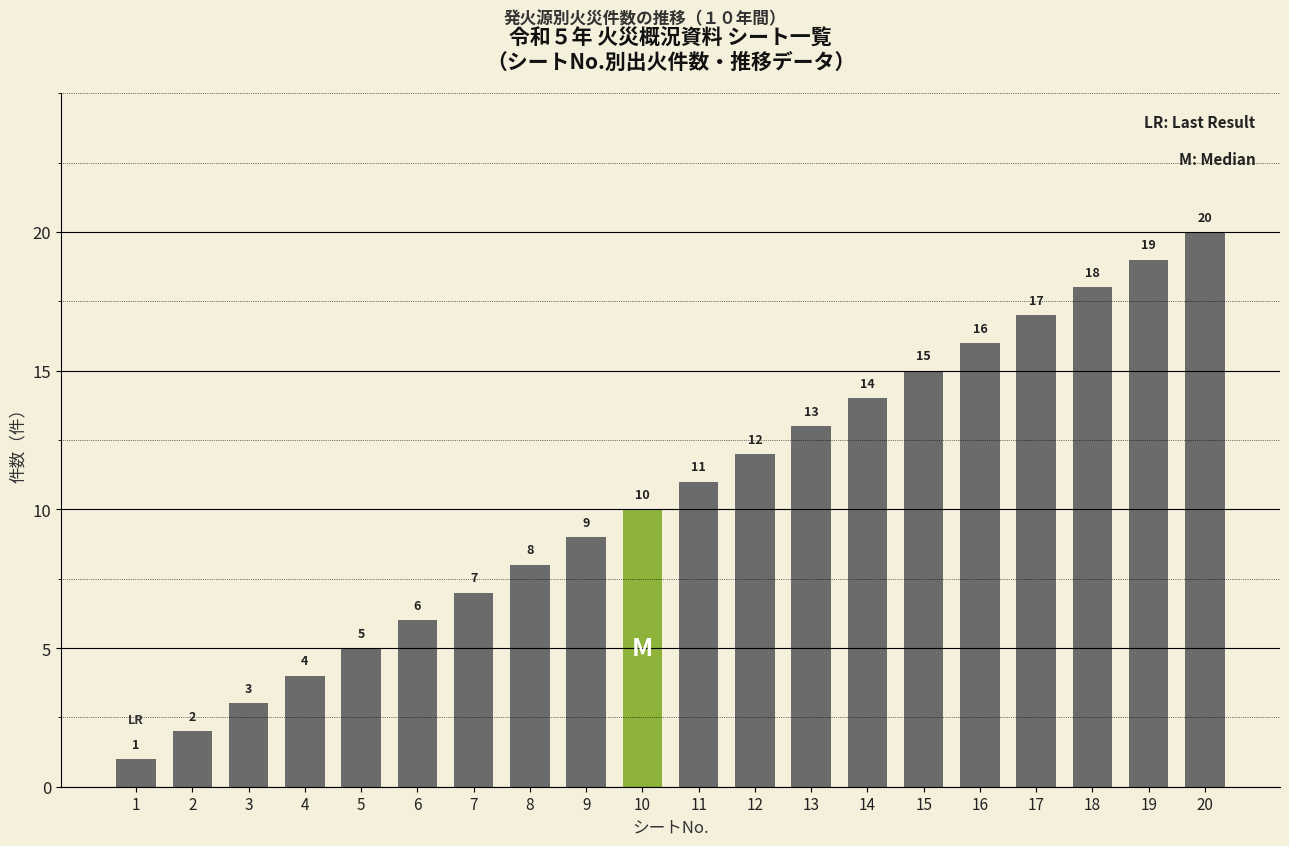

Are the bars horizontal?

No